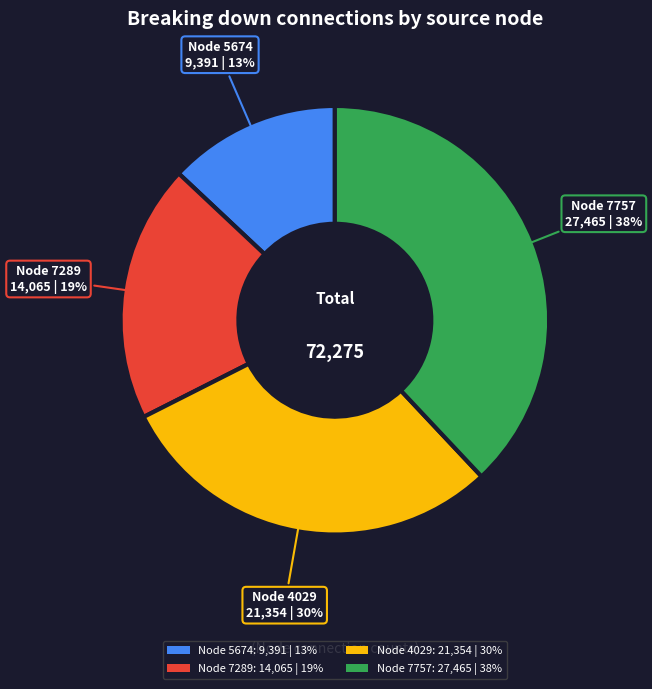

To the nearest percent, what is the average slice percentage?

25%